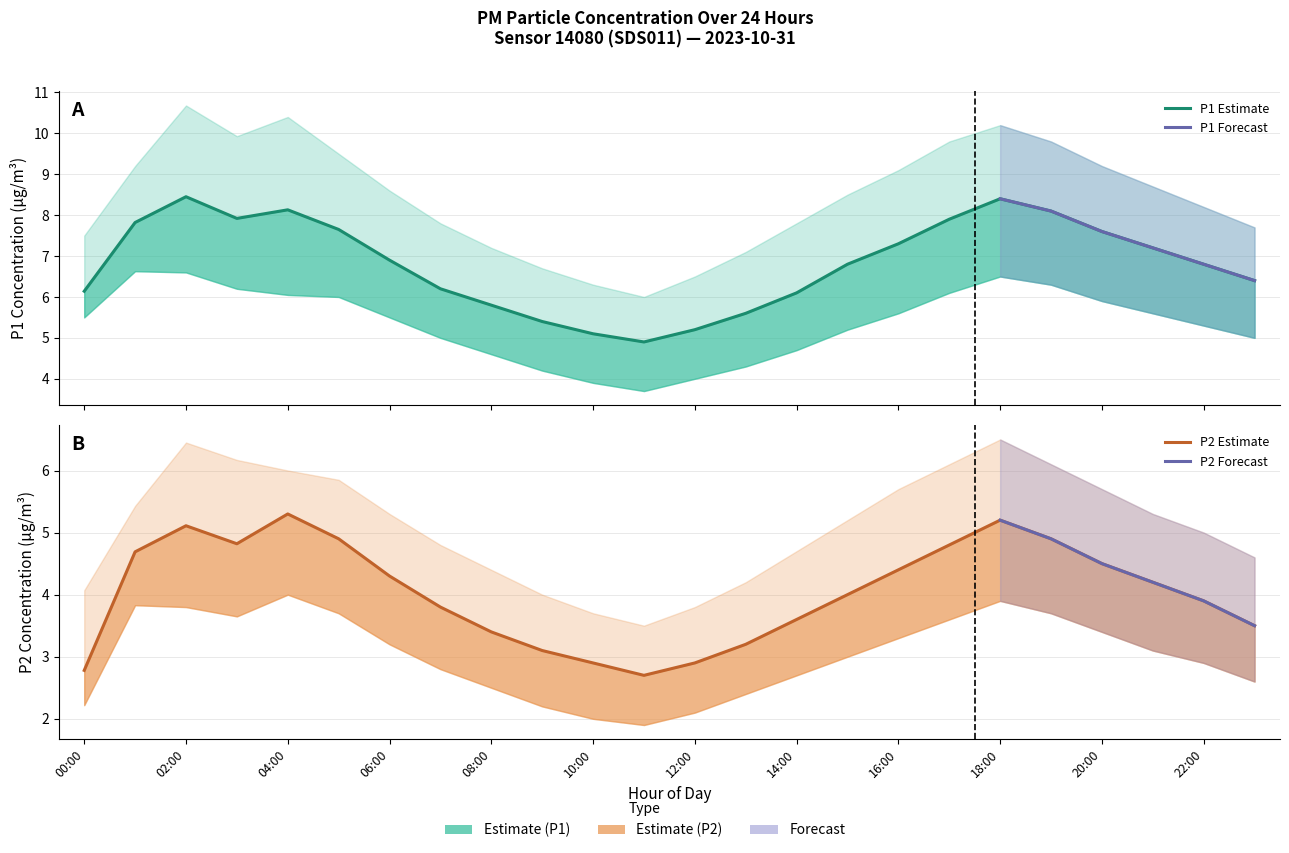

What is the value of the P1_upper point at the 9th from the left?

7.2